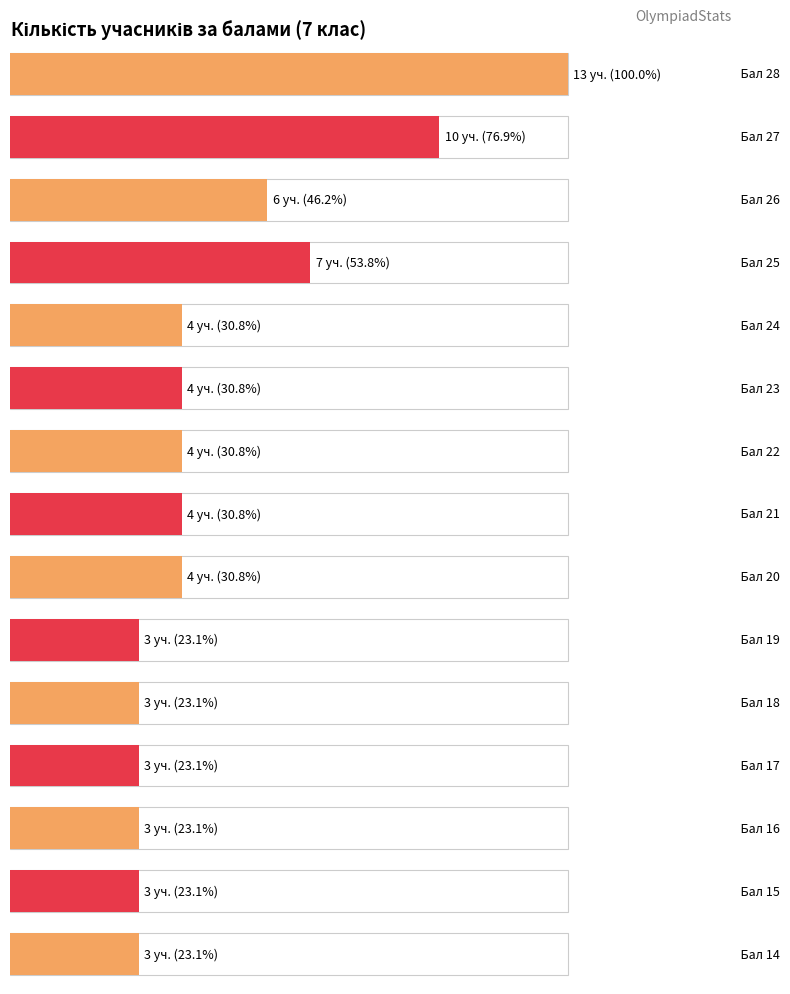

What is the value of the 14th bar from the left?

3